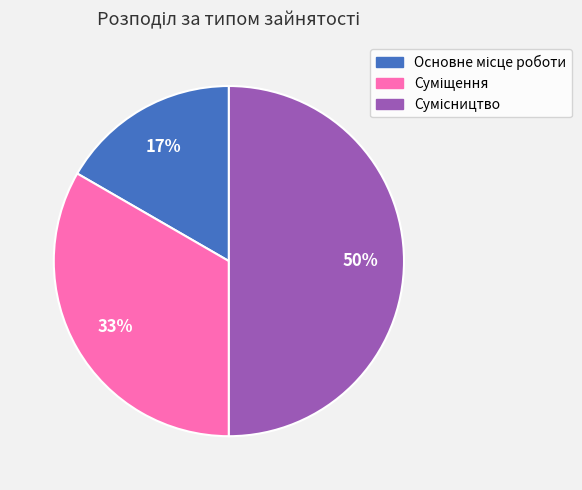

Count the number of slices in the pie.

3